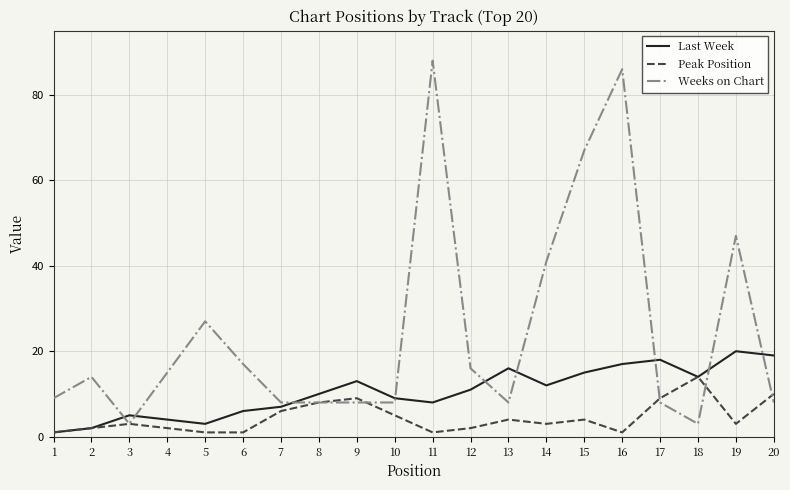

Reading left to right, what are all the values shown in this chart?

Last Week: 1=1	2=2	3=5	4=4	5=3	6=6	7=7	8=10	9=13	10=9	11=8	12=11	13=16	14=12	15=15	16=17	17=18	18=14	19=20	20=19
Peak Position: 1=1	2=2	3=3	4=2	5=1	6=1	7=6	8=8	9=9	10=5	11=1	12=2	13=4	14=3	15=4	16=1	17=9	18=14	19=3	20=10
Weeks on Chart: 1=9	2=14	3=3	4=15	5=27	6=17	7=8	8=8	9=8	10=8	11=88	12=16	13=8	14=41	15=67	16=86	17=8	18=3	19=47	20=8